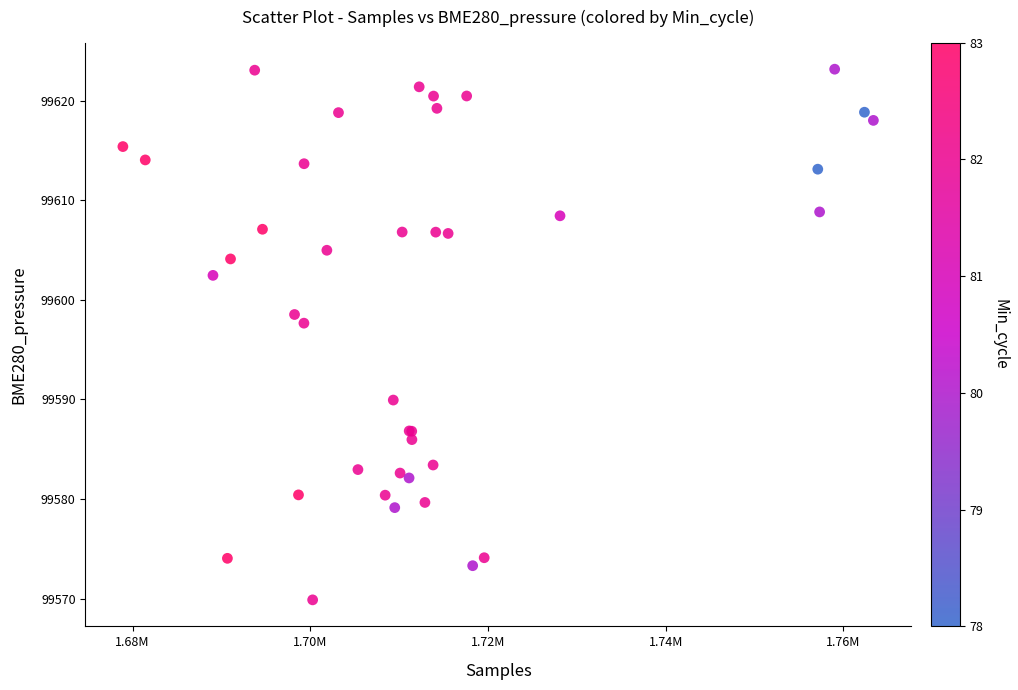

What Y value in the scatter plot is closest to 99596?

99597.7